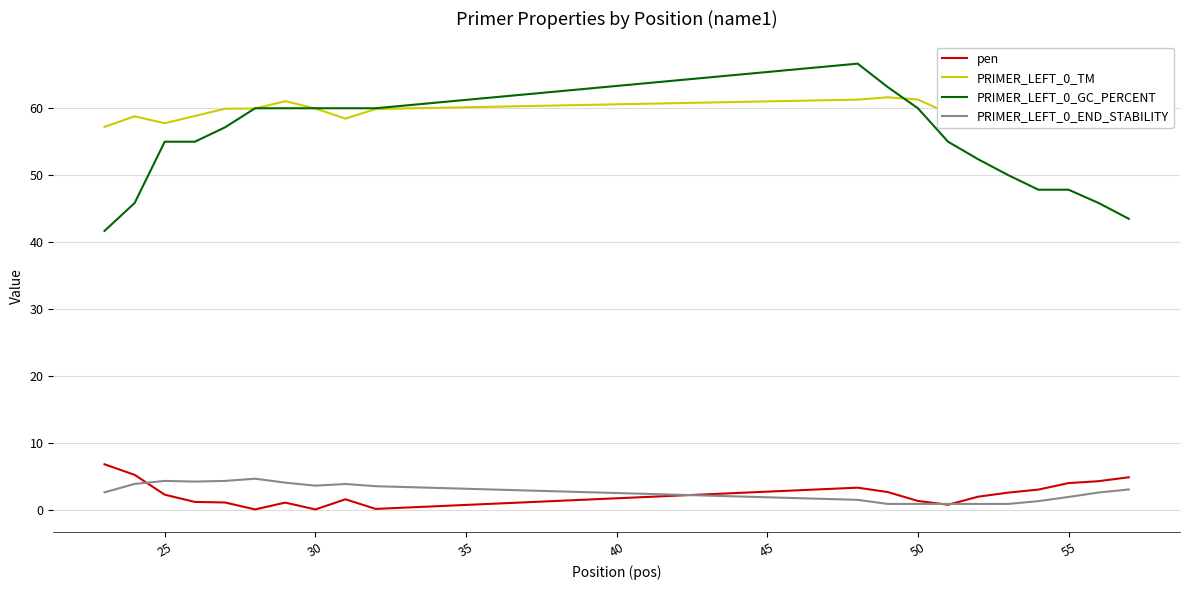

What is the highest value of the pen series?

6.8